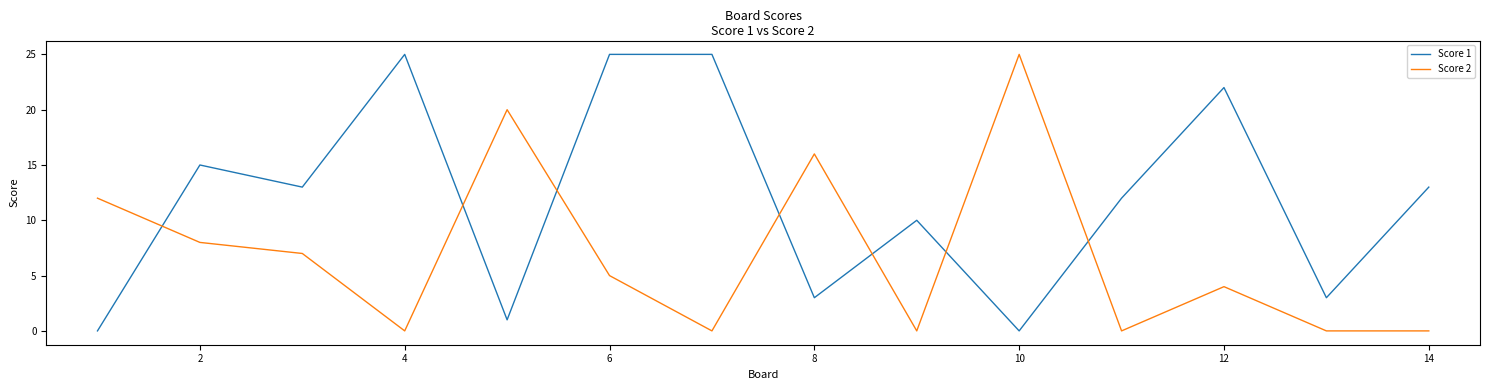

List the series in order of their overall mean, lowest first.

Score 2, Score 1